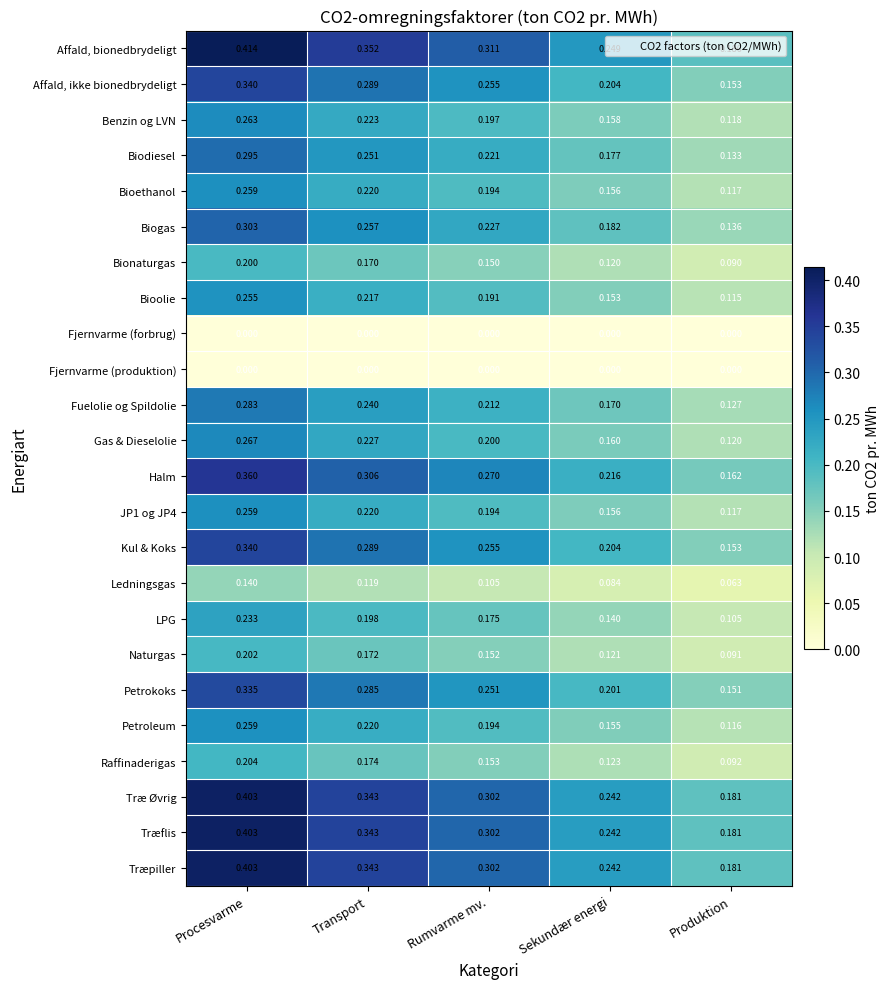

At which label does Træpiller reach its peak?

Procesvarme